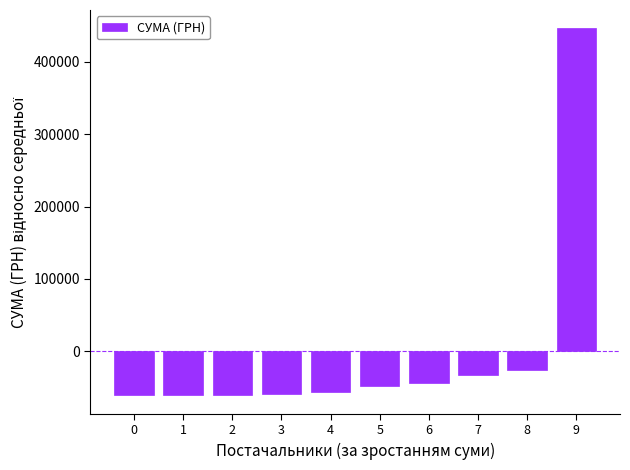

Between 0 and 8, which is larger?

8